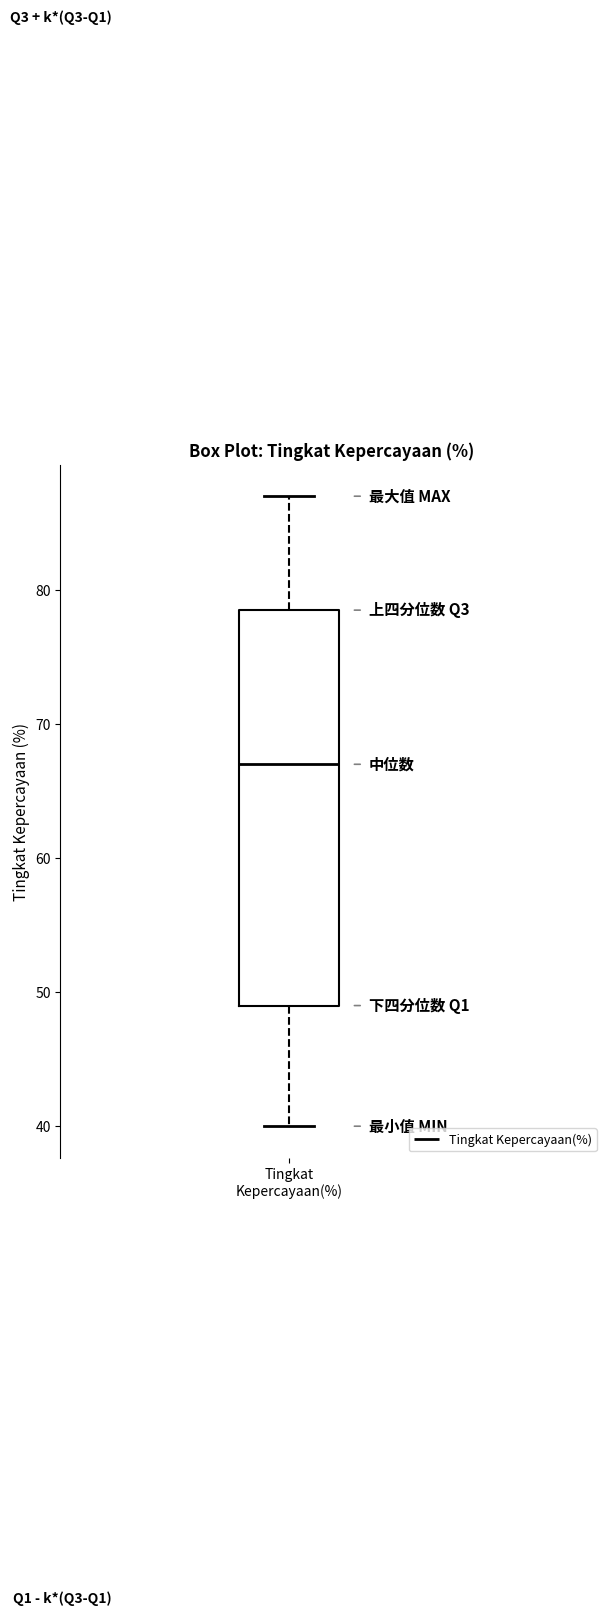

Read this box plot against the y-axis: the position of the median line, the range covered by the box, and the ends of both whiskers. The values are not printed on the chart, so give them approximately, as read against the axis.

median 67, box 49 to 79, whiskers 40 to 87